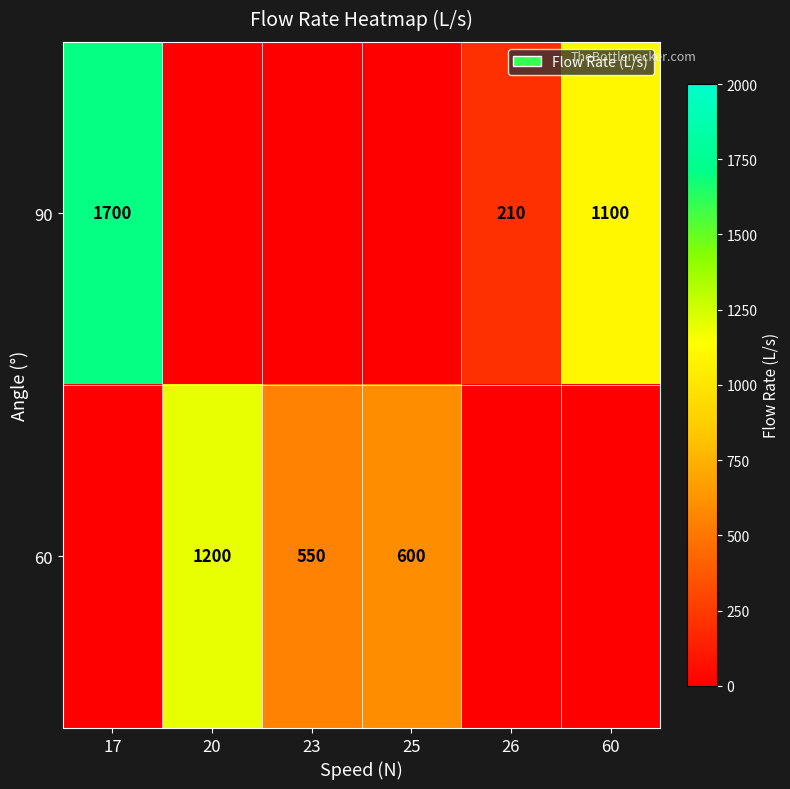

Is it true that 60 equals 446 at 20?

False